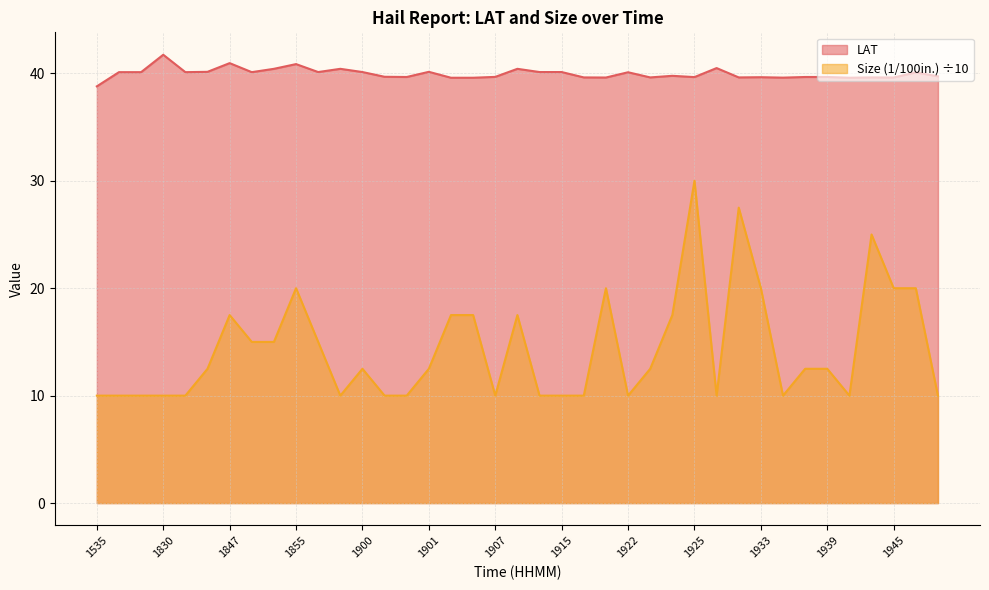

Which series has the largest range (max minus min)?

Size (1/100in.) ÷10